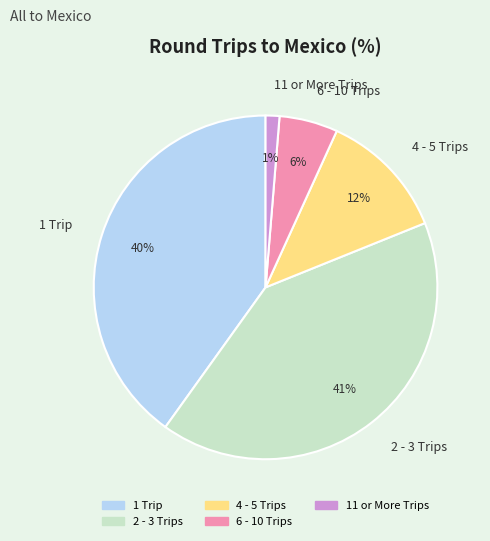

To the nearest percent, what percentage of the pie is 2 - 3 Trips?

41%